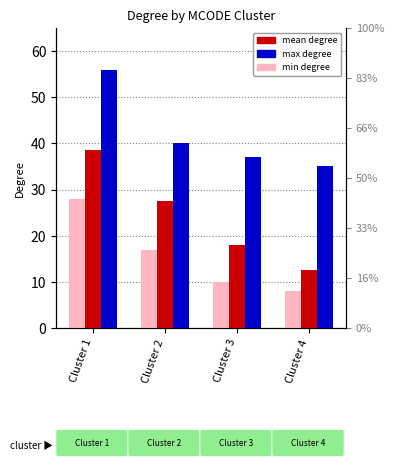

List the labels in order of max degree value, largest first.

Cluster 1, Cluster 2, Cluster 3, Cluster 4